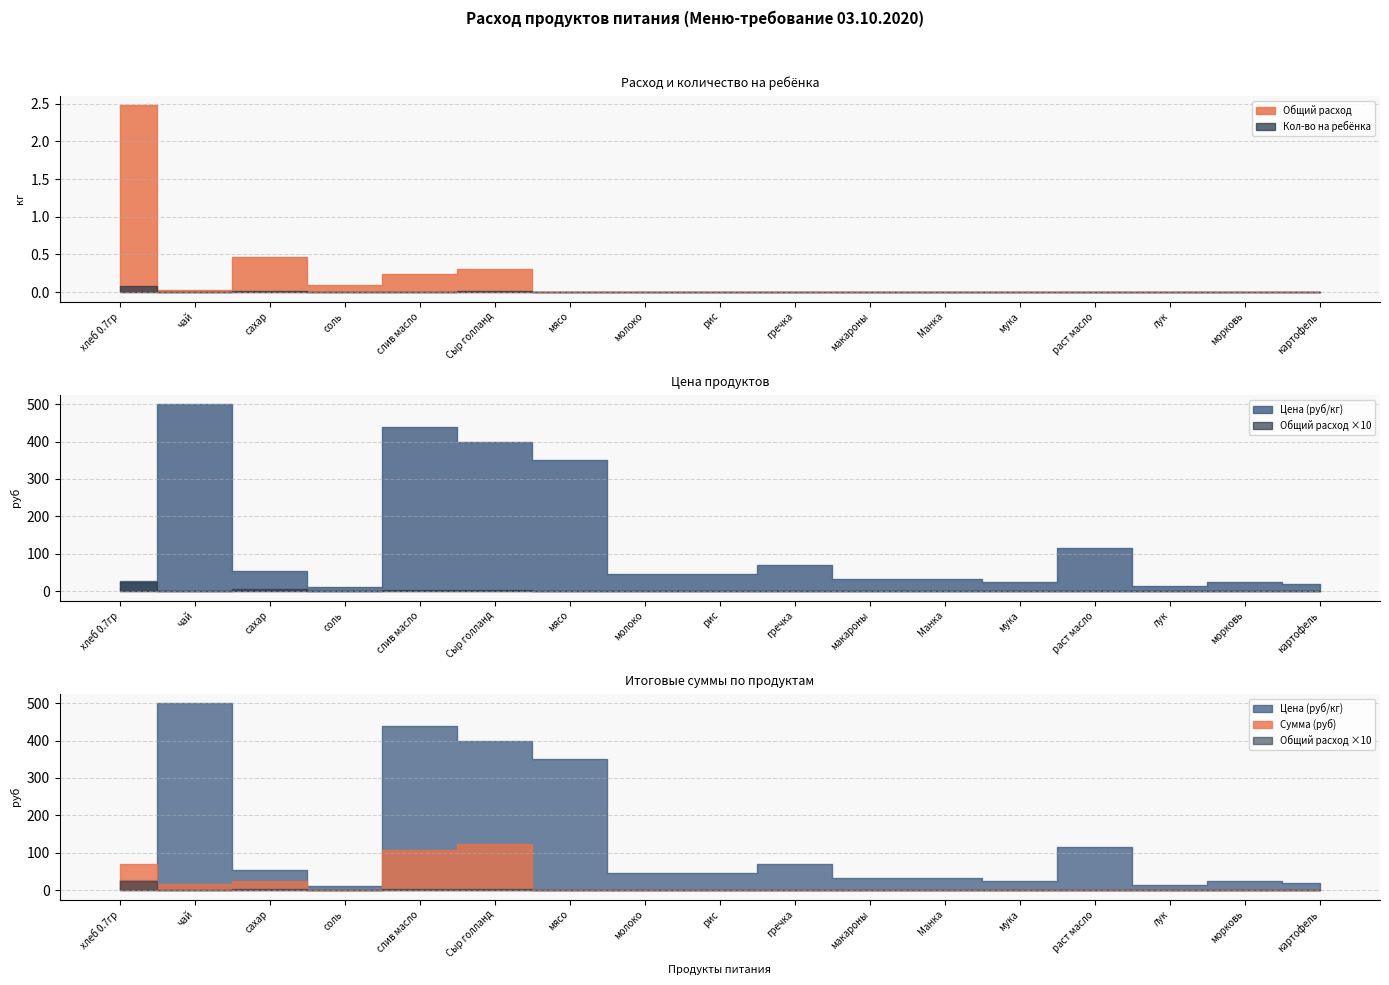

Which category has the highest value across all series?

чай